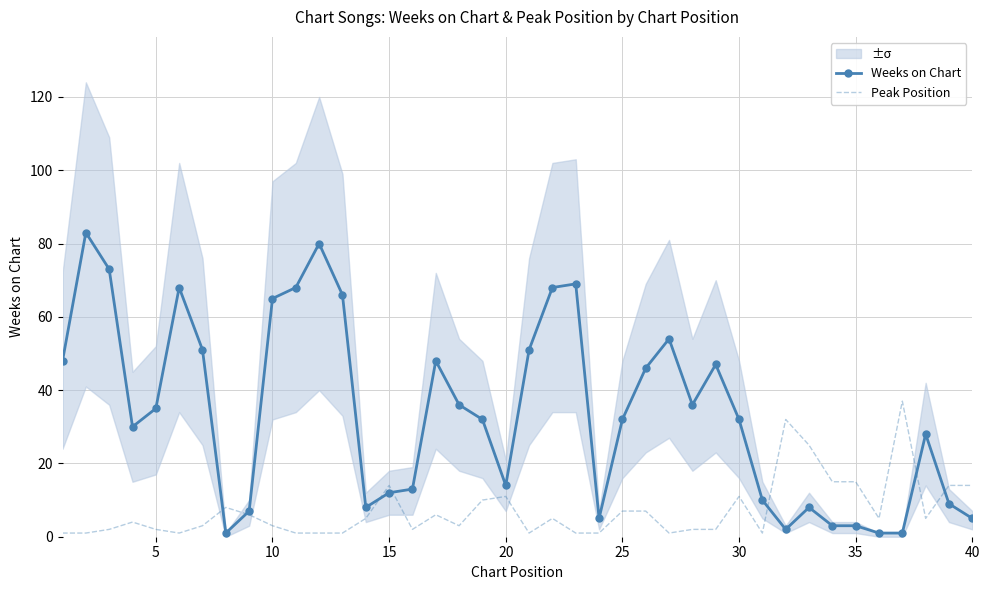

How many interior local peaks does the Peak Position series have?

9